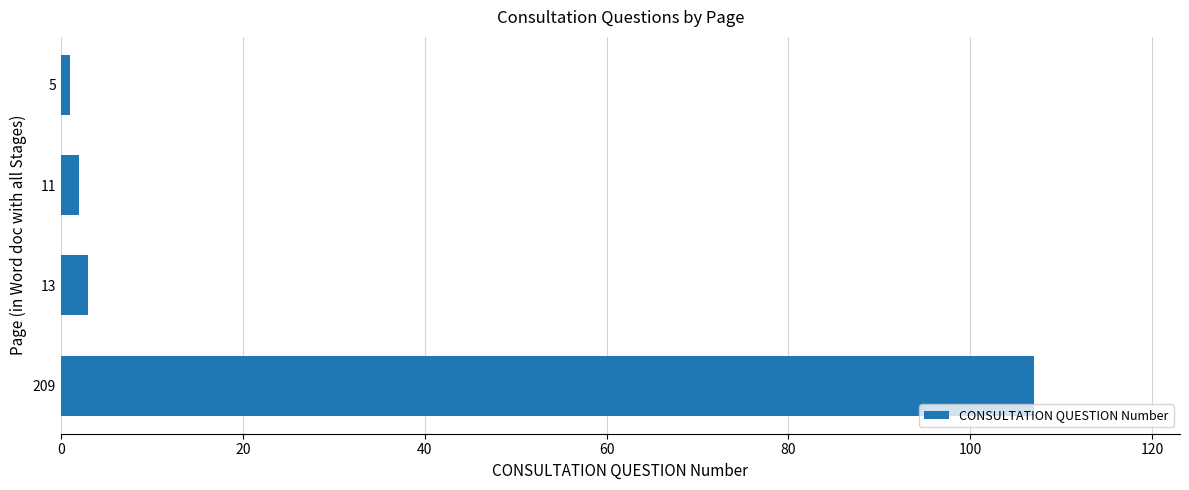

Rank the categories by value from highest to lowest.

209, 13, 11, 5